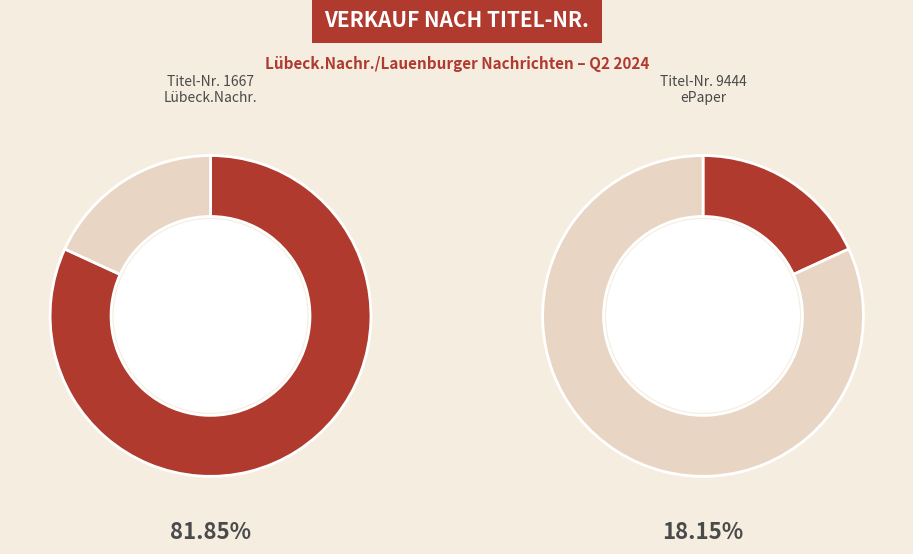

True or false: 1667 accounts for 91% of the total.

False